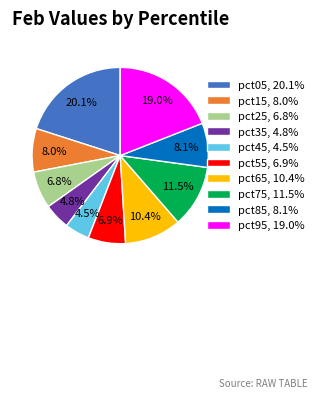

To the nearest percent, what portion does pct35 represent?

5%